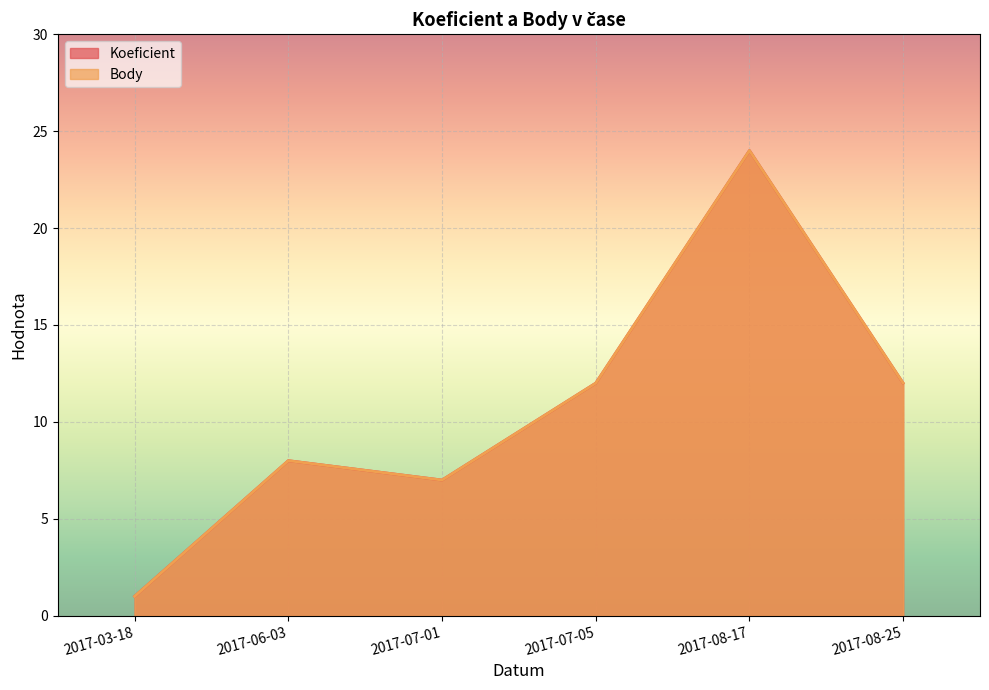

The Koeficient series shows 37 at 2017-08-17. True or false?

False